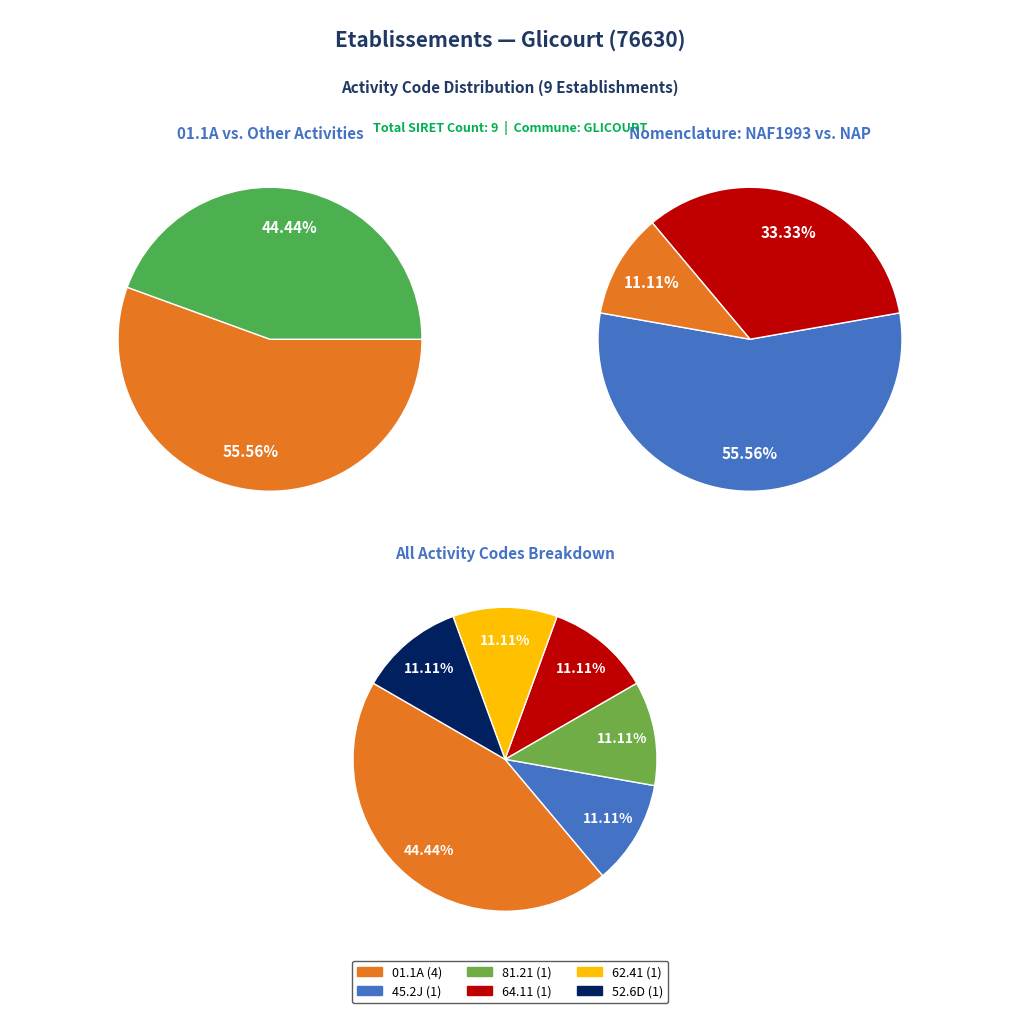

Is it true that 3 is 1% of the pie?

False